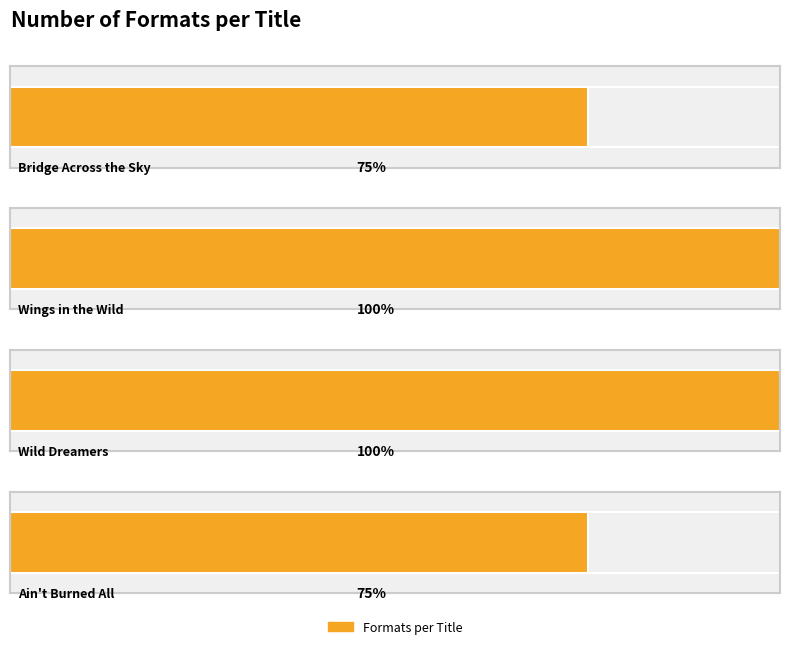

Reading left to right, extract all data points from this chart.

Bridge Across the Sky
(Freeman Ng)=3	Wings in the Wild
(Margarita Engle)=4	Wild Dreamers
(Margarita Engle)=4	Ain't Burned All
the Bright
(Jason Reynolds)=3